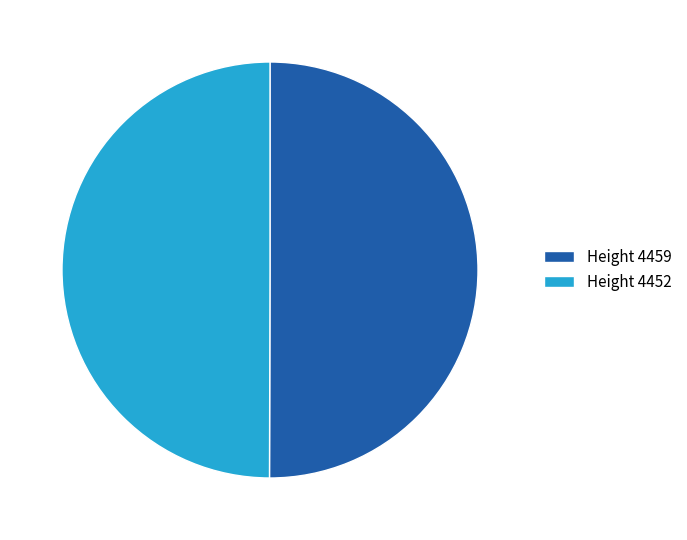

Is the sum of Height 4452 and Height 4459 greater than half?

Yes